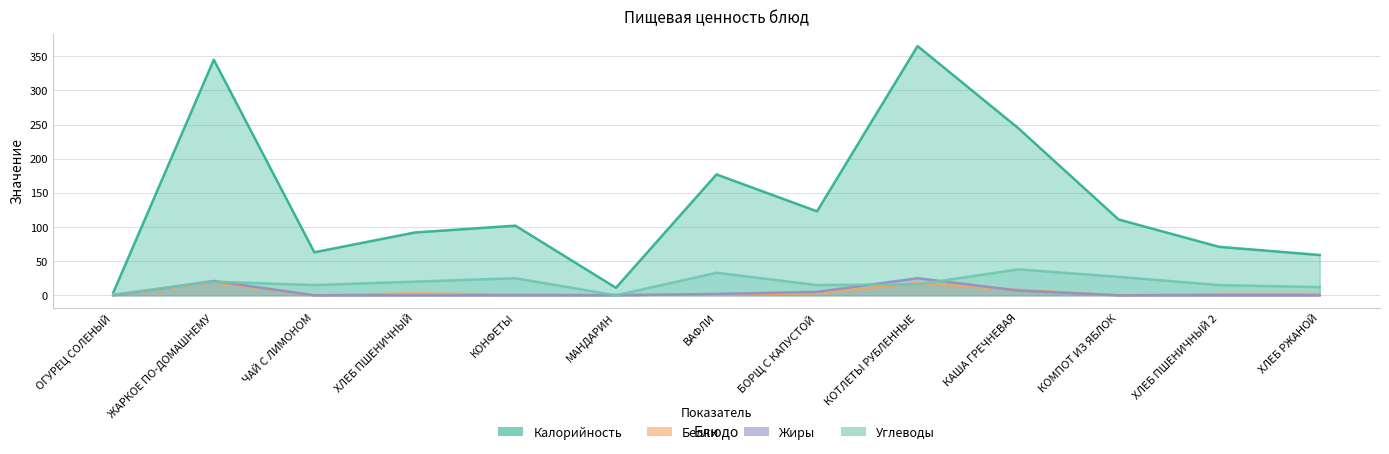

Which category has the highest value in the Белки series?

ЖАРКОЕ ПО-ДОМАШНЕМУ